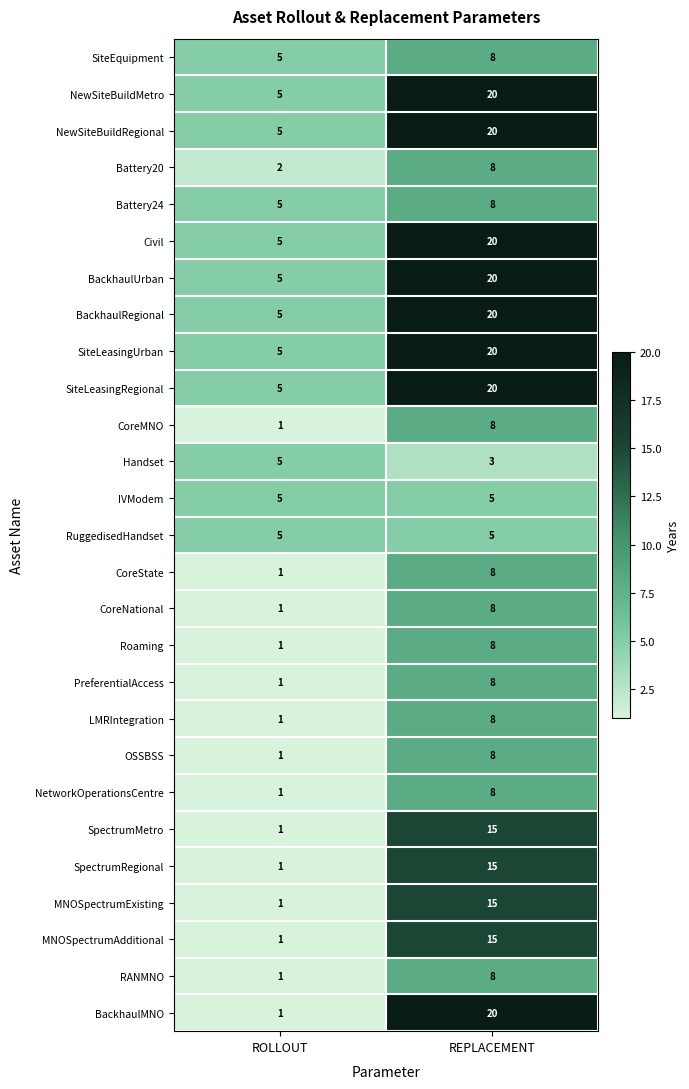

Which category has the lowest value in the SiteEquipment series?

ROLLOUT